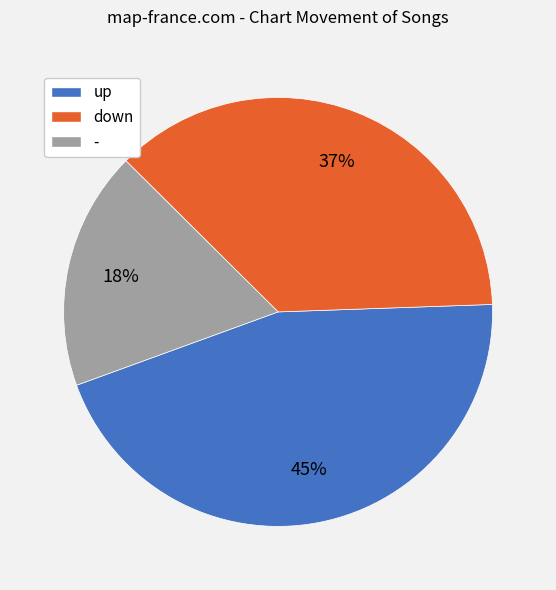

How many slices are in this pie chart?

3